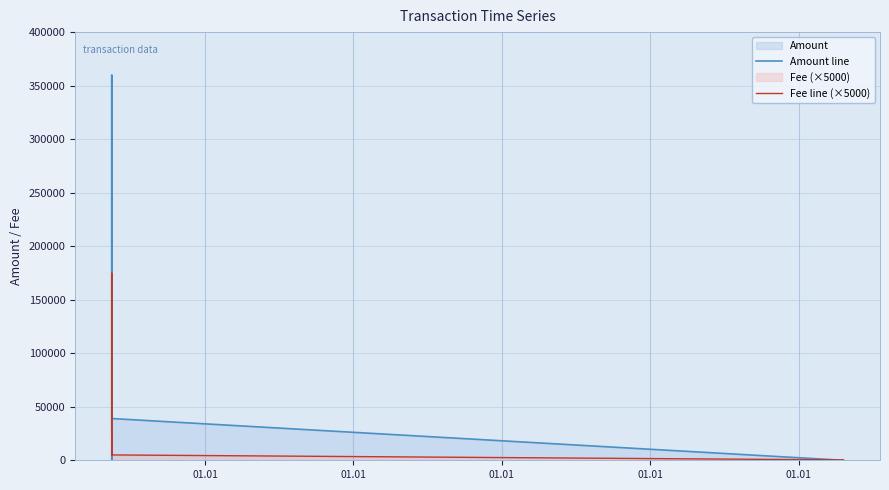

Does the chart have visible grid lines?

Yes